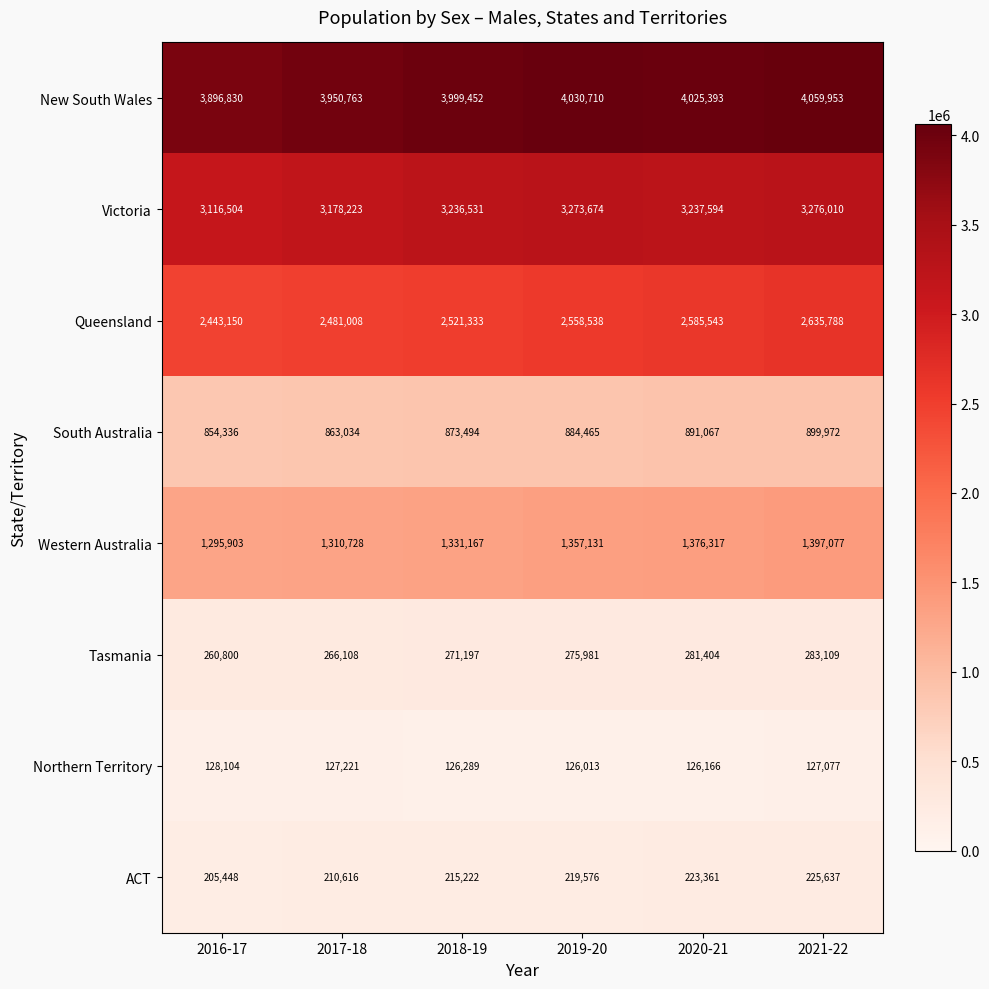

Rank the series at 2017-18 from lowest to highest value.

Northern Territory, ACT, Tasmania, South Australia, Western Australia, Queensland, Victoria, New South Wales